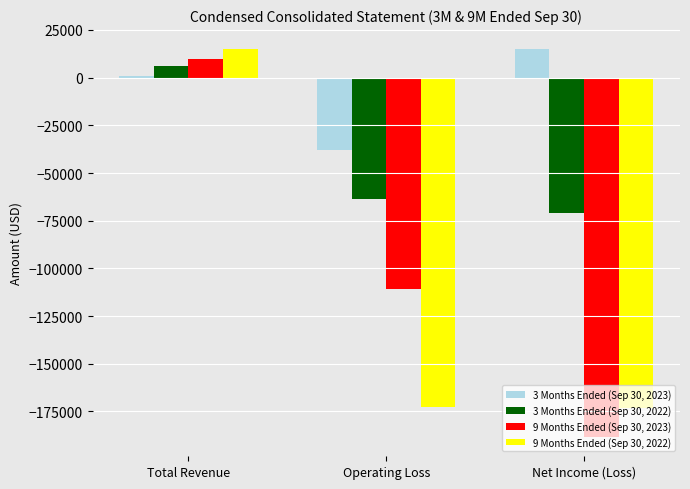

Count the number of categories in the chart.

3